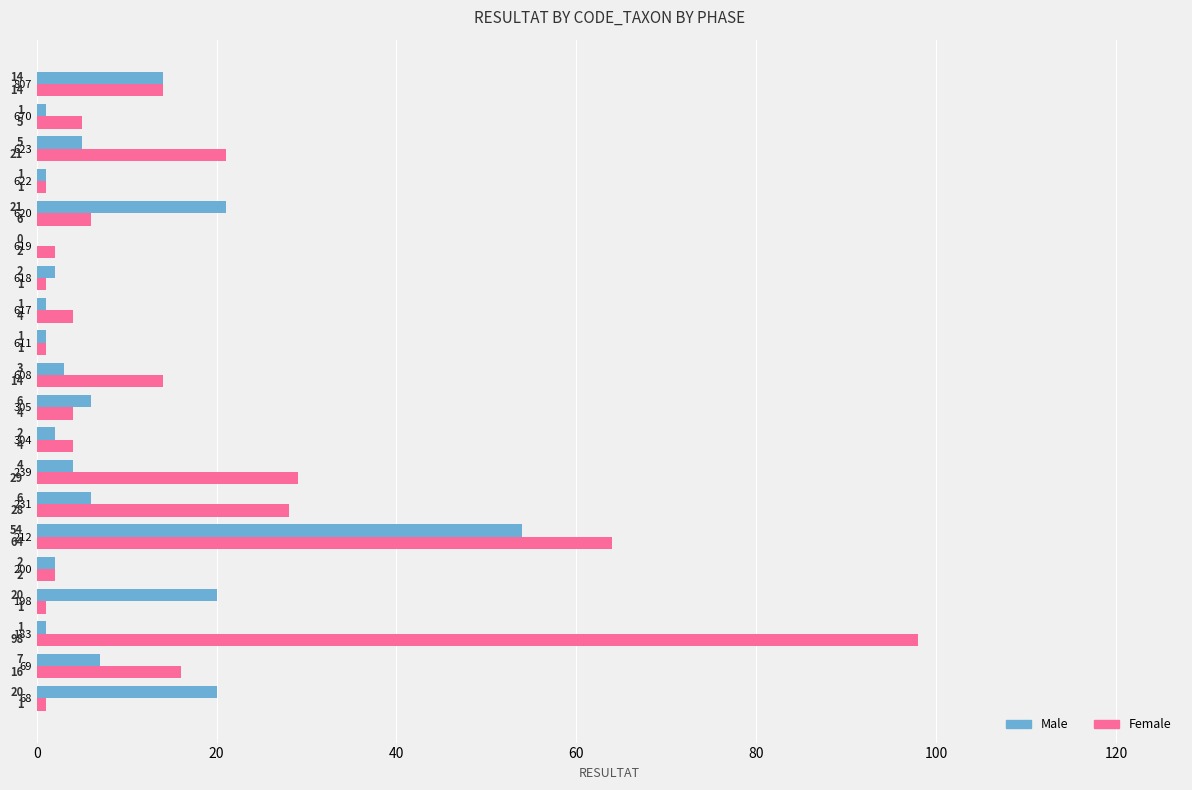

At which category is the sum across all series the highest?

212